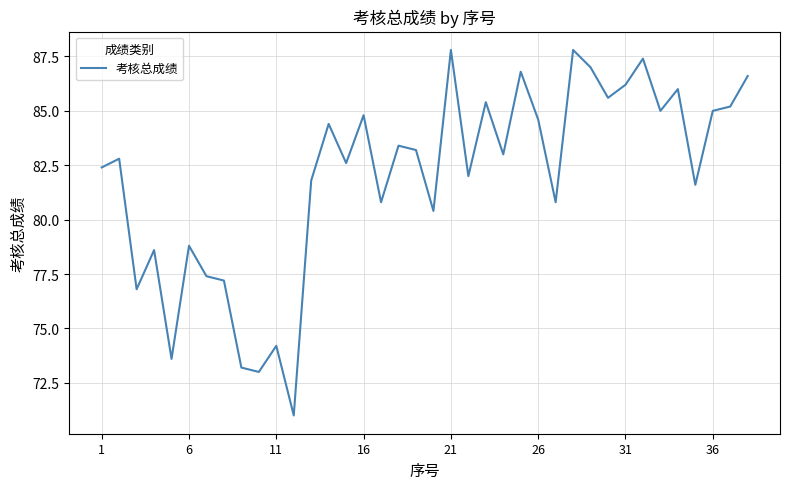

What is the minimum value shown in the chart?

71.0